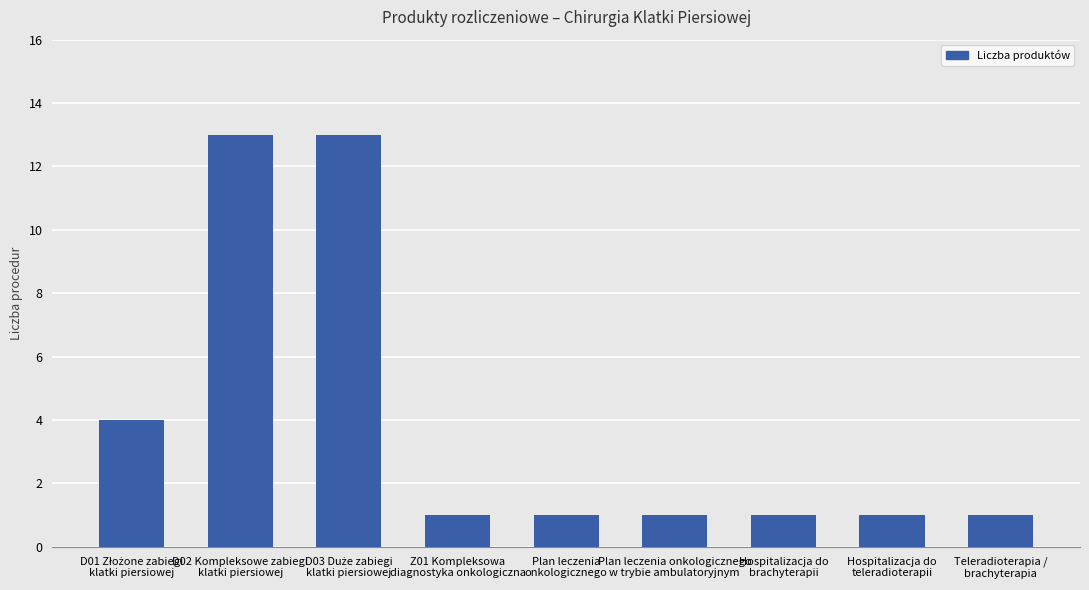

What is the value of the 8th bar from the left?

1